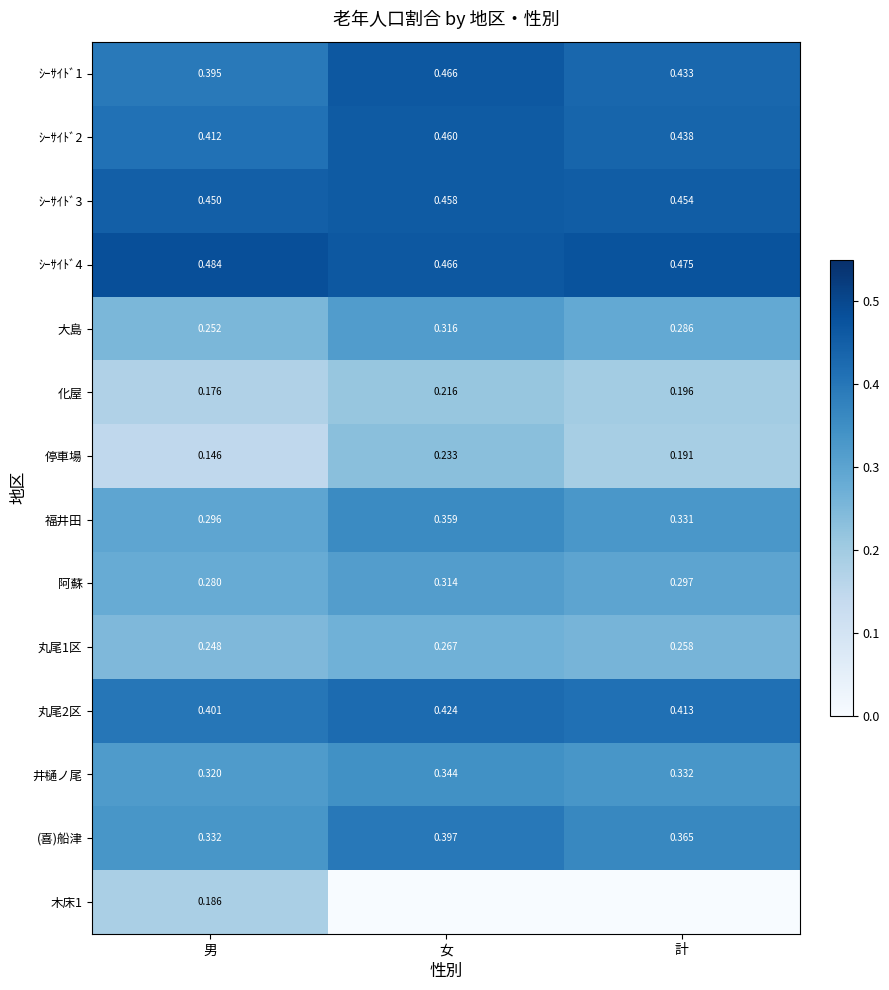

Between 計 and 女, which is larger?

女